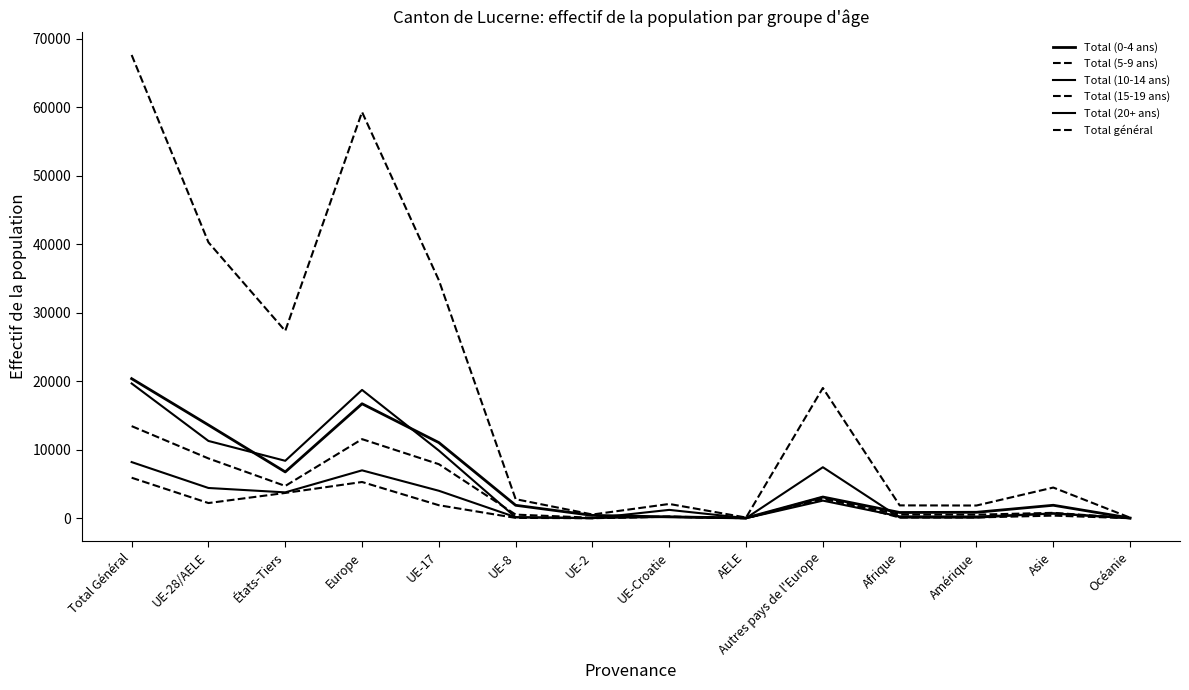

What is the minimum value for Total (20+ ans)?

6